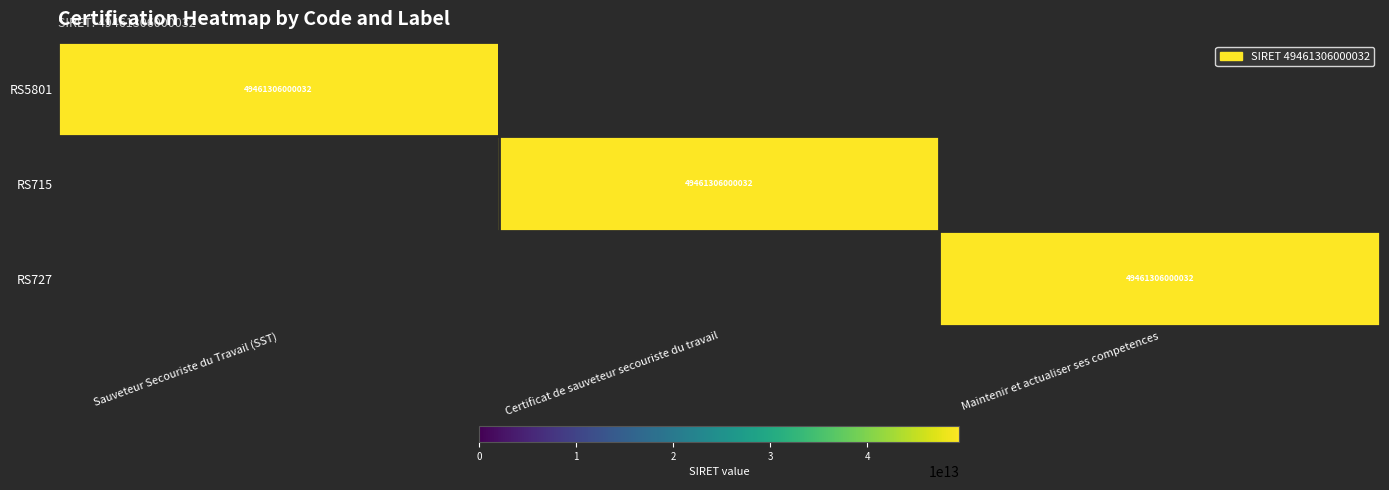

The RS715 series shows 49461306000032 at Certificat de sauveteur secouriste du travail. True or false?

True